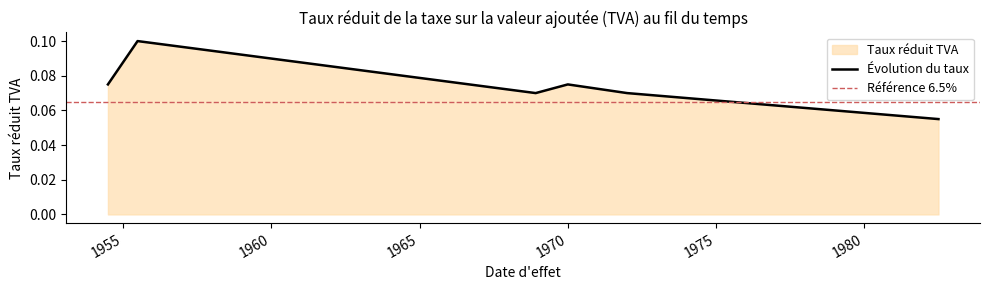

What is the value of the 2nd point from the left?

0.1